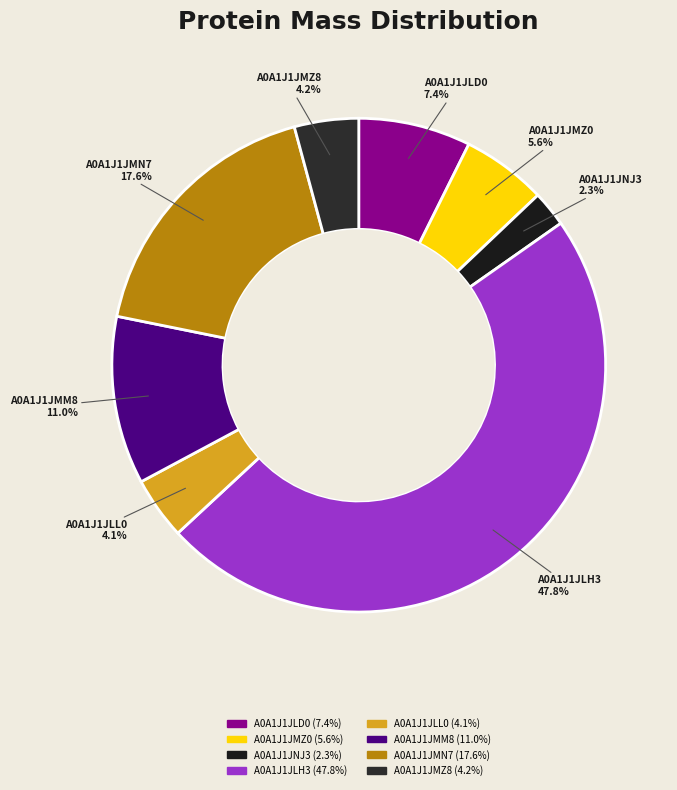

The A0A1J1JLH3 slice represents 55% of the pie. True or false?

False